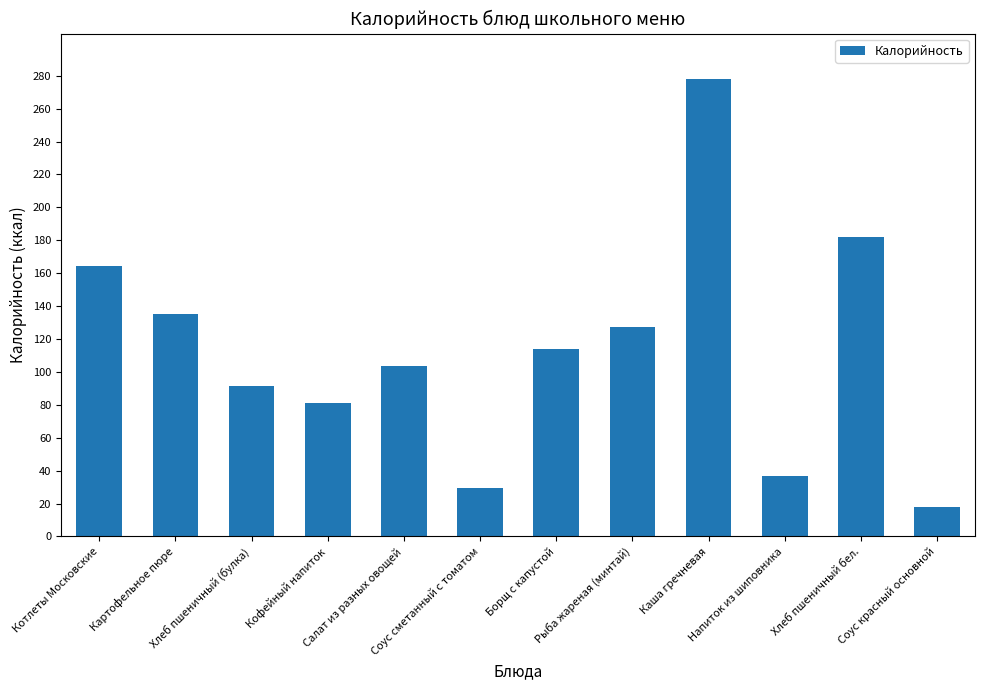

Reading right to left, list all the values displayed in this chart.

Соус красный основной=18.1	Хлеб пшеничный бел.=182.0	Напиток из шиповника=36.9	Каша гречневая=277.8	Рыба жареная (минтай)=127.5	Борщ с капустой=114.0	Соус сметанный с томатом=29.7	Салат из разных овощей=103.5	Кофейный напиток=80.8	Хлеб пшеничный (булка)=91.6	Картофельное пюре=135.3	Котлеты Московские=164.6